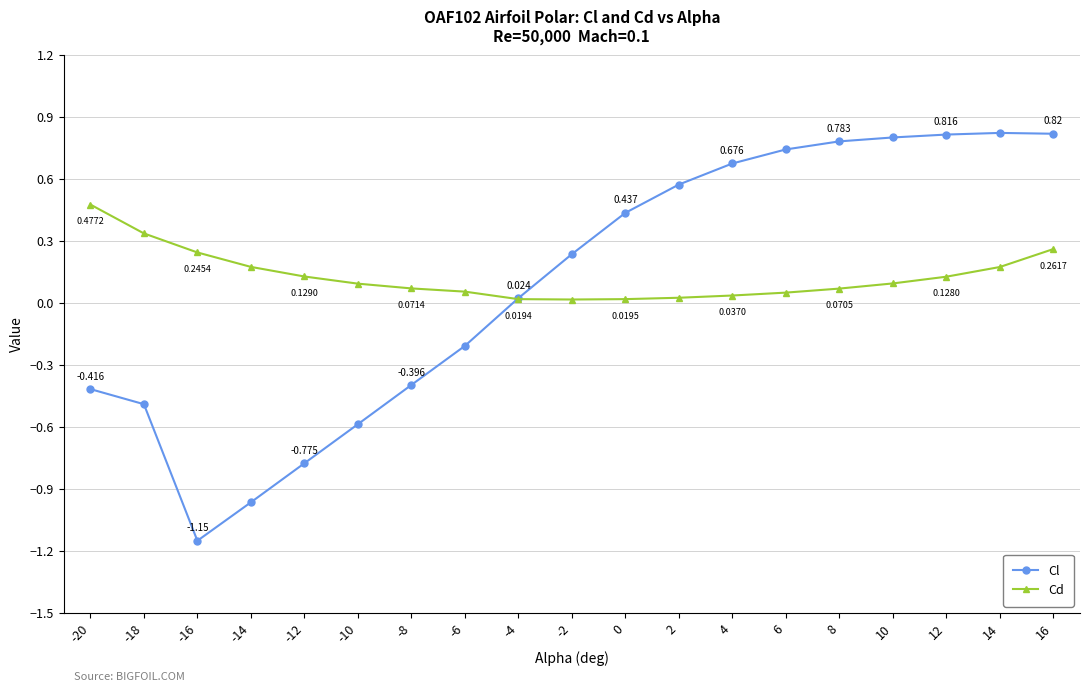

Is the value of Cl at 4 greater than the value of Cd at -6?

Yes